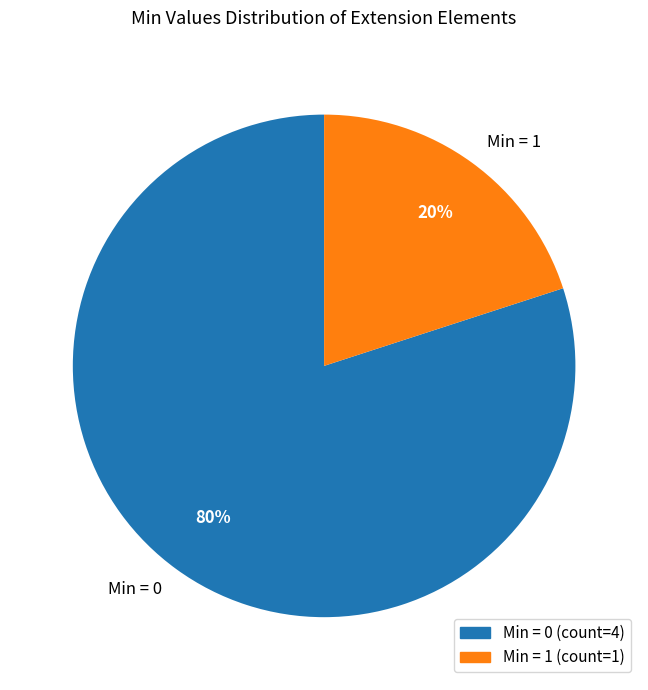

Between Min = 1 and Min = 0, which is larger?

Min = 0